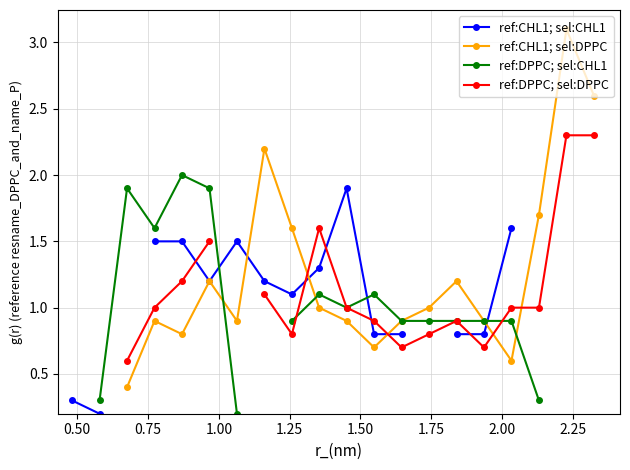

How many distinct data groups are displayed?

4